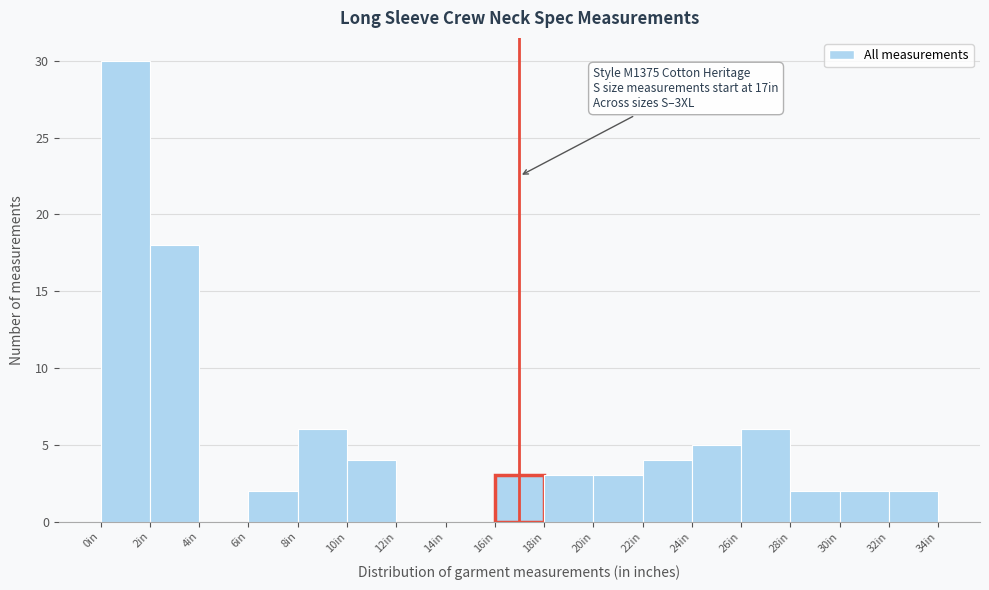

Which range on the x-axis has the tallest bar?

0 to 2